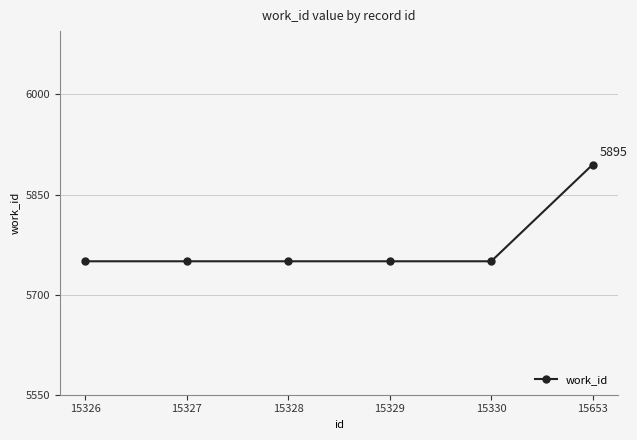

Does the chart have visible grid lines?

Yes